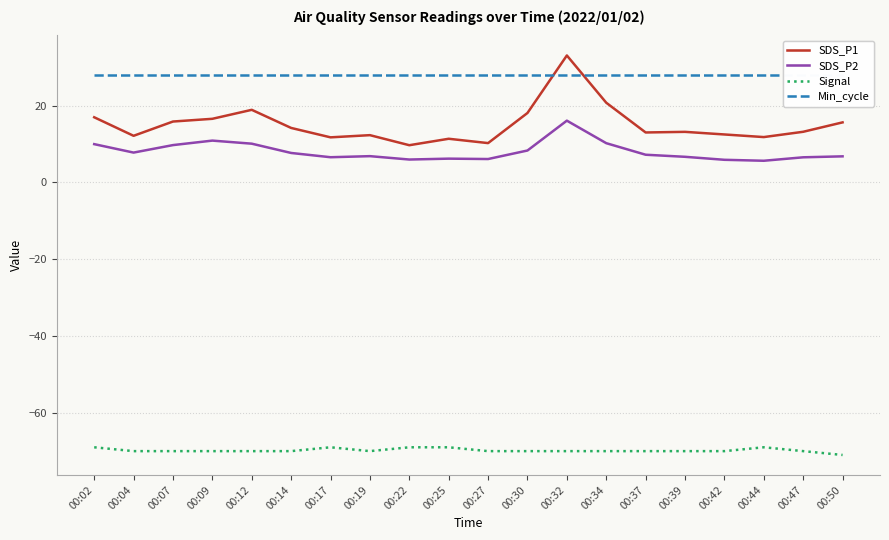

The SDS_P1 series shows 6.0 at 00:17. True or false?

False